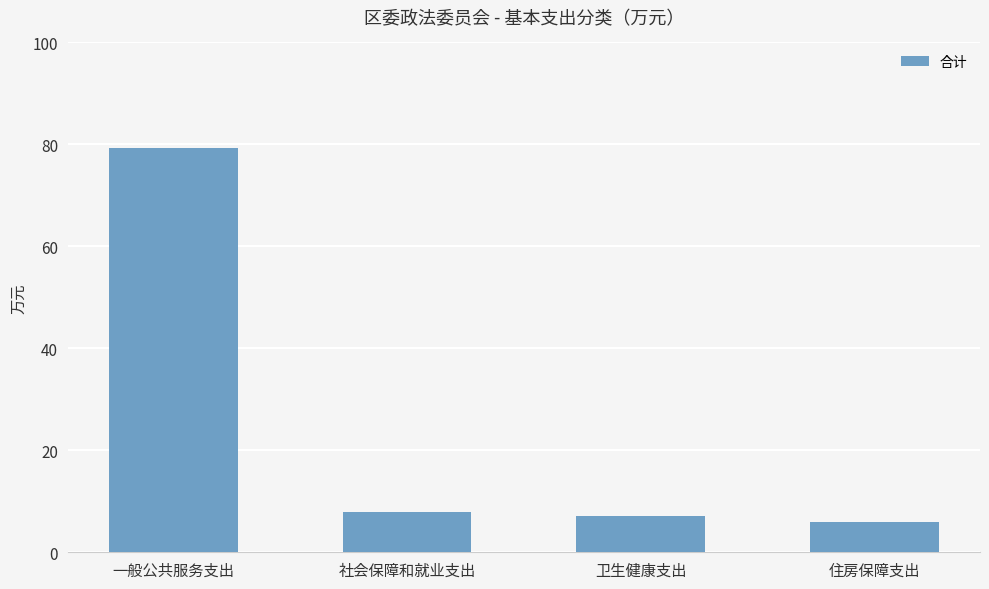

What is the difference between the values at 社会保障和就业支出 and 住房保障支出?

2.0